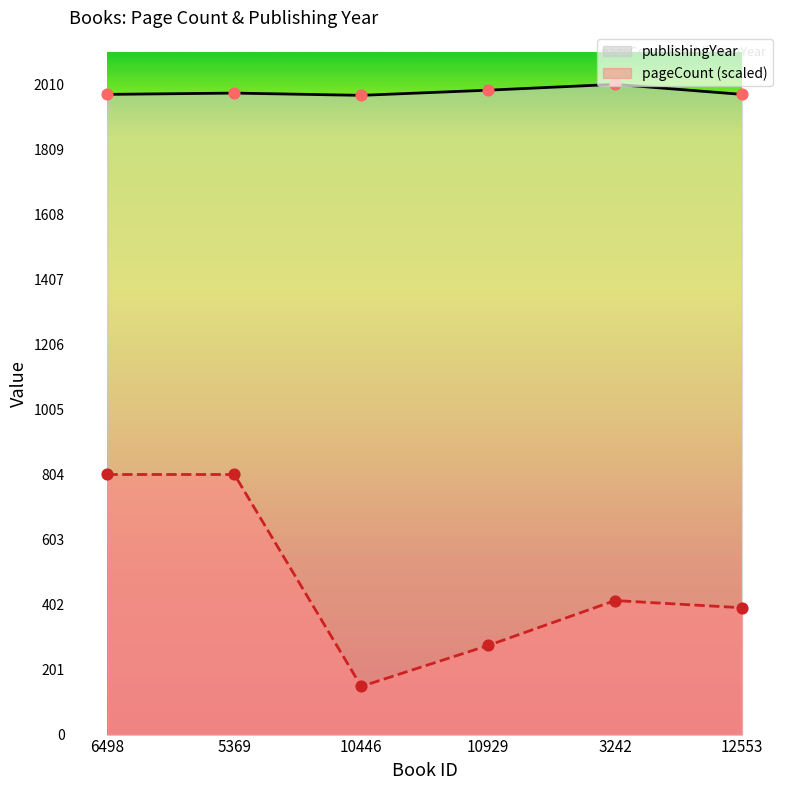

What are all the series names shown in the legend?

publishingYear, pageCount (scaled)